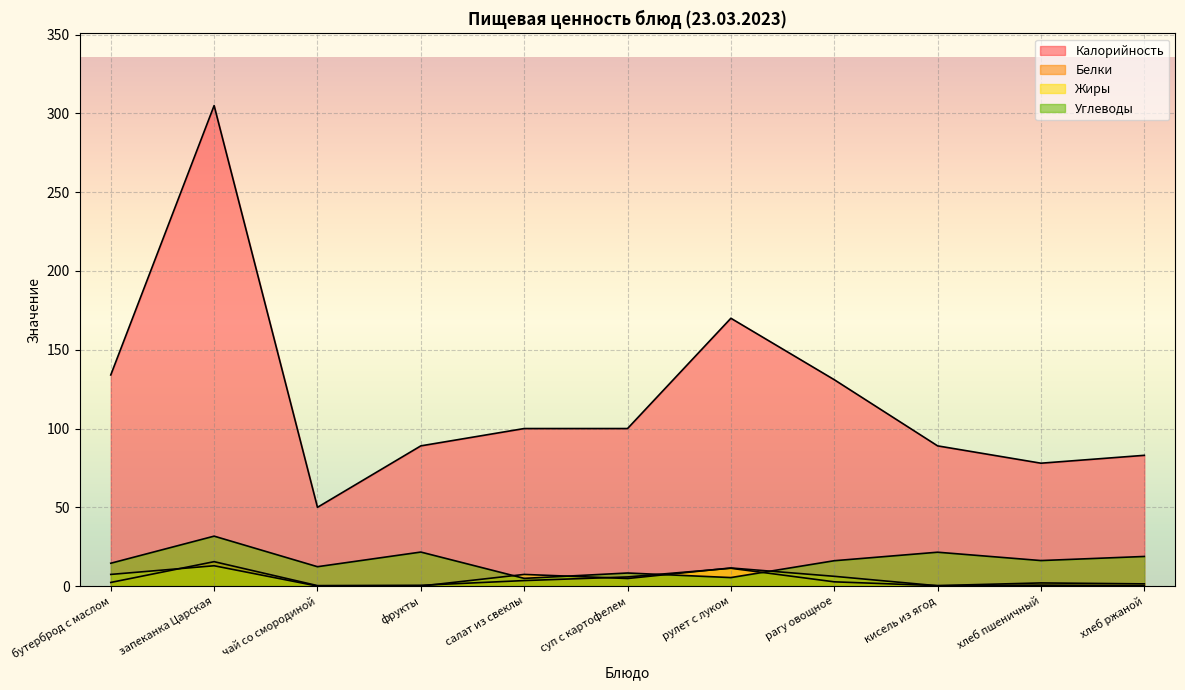

Reading left to right, extract all data points from this chart.

Калорийность: бутерброд с маслом=134.0	запеканка Царская=305.0	чай со смородиной=50.0	фрукты=89.0	салат из свеклы=100.0	суп с картофелем=100.0	рулет с луком=170.0	рагу овощное=131.0	кисель из ягод=89.0	хлеб пшеничный=78.0	хлеб ржаной=83.0
Белки: бутерброд с маслом=2.3	запеканка Царская=15.5	чай со смородиной=0.3	фрукты=0.5	салат из свеклы=3.5	суп с картофелем=5.8	рулет с луком=11.3	рагу овощное=2.7	кисель из ягод=0.3	хлеб пшеничный=2.0	хлеб ржаной=1.4
Жиры: бутерброд с маслом=7.4	запеканка Царская=12.9	чай со смородиной=0.0	фрукты=0.0	салат из свеклы=7.4	суп с картофелем=4.8	рулет с луком=11.5	рагу овощное=6.2	кисель из ягод=0.2	хлеб пшеничный=0.6	хлеб ржаной=0.2
Углеводы: бутерброд с маслом=14.5	запеканка Царская=31.7	чай со смородиной=12.3	фрукты=21.6	салат из свеклы=4.9	суп с картофелем=8.3	рулет с луком=5.4	рагу овощное=16.1	кисель из ягод=21.5	хлеб пшеничный=16.2	хлеб ржаной=18.8